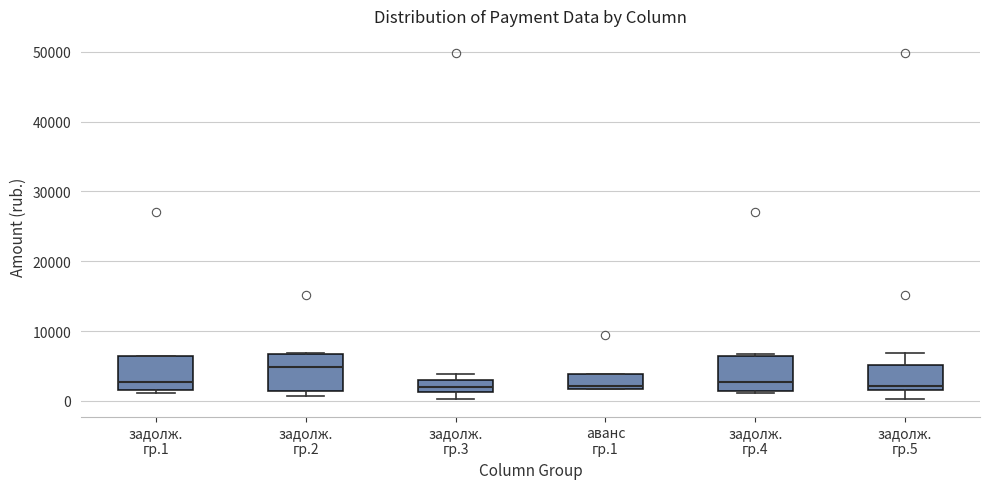

Reading left to right, transcribe this box plot: for each box, give where its median line is, the range the box spans, and where its two whiskers end, as read against the y-axis. The values are not printed on the chart, so give them approximately, as read against the axis.

задолж. гр.1: median 3000, box 2000 to 6000, whiskers 1000 to 6000
задолж. гр.2: median 5000, box 1000 to 7000, whiskers 1000 (just below the box's lower edge) to 7000
задолж. гр.3: median 2000, box 1000 to 3000, whiskers 0 to 4000
аванс гр.1: median 2000 (just above the box's lower edge), box 2000 to 4000, whiskers 2000 to 4000
задолж. гр.4: median 3000, box 1000 to 6000, whiskers 1000 (just below the box's lower edge) to 7000
задолж. гр.5: median 2000 (just above the box's lower edge), box 2000 to 5000, whiskers 0 to 7000